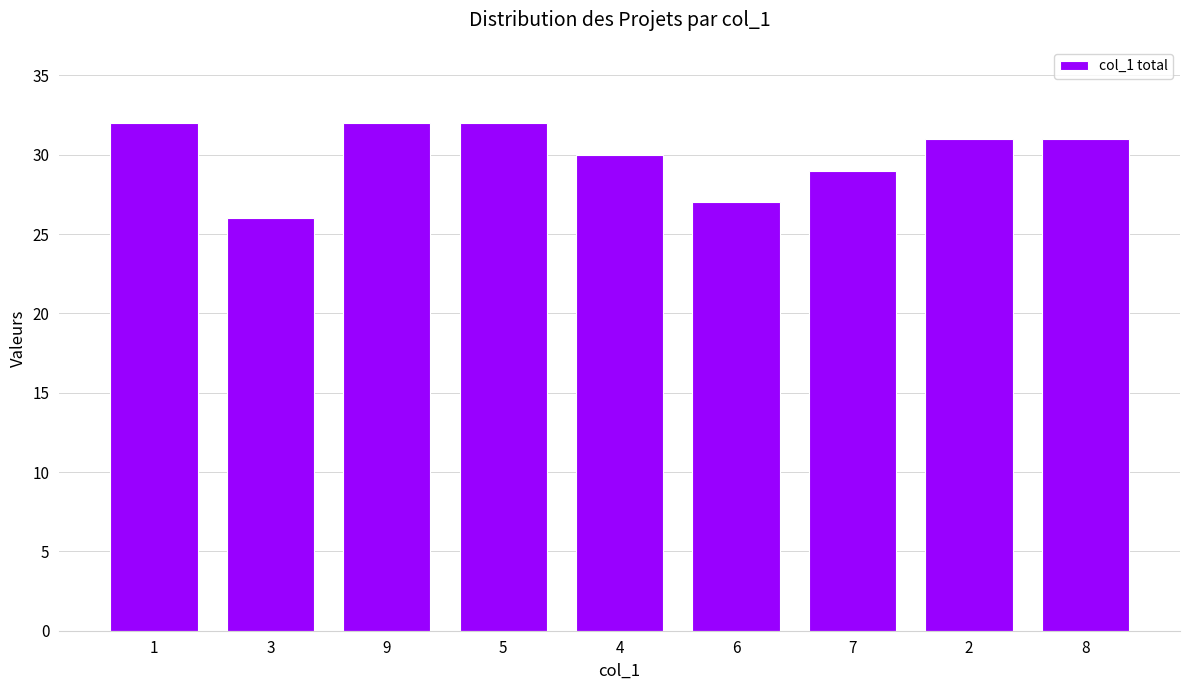

What is the minimum value shown in the chart?

26